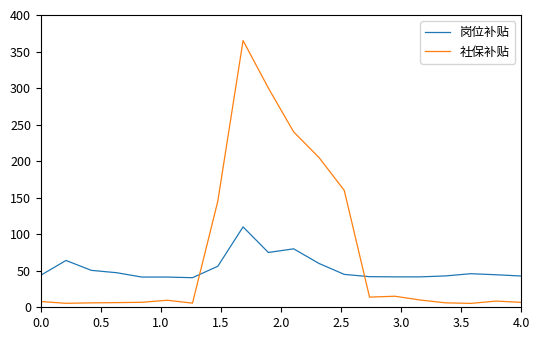

List the series in order of their peak value, lowest first.

岗位补贴, 社保补贴